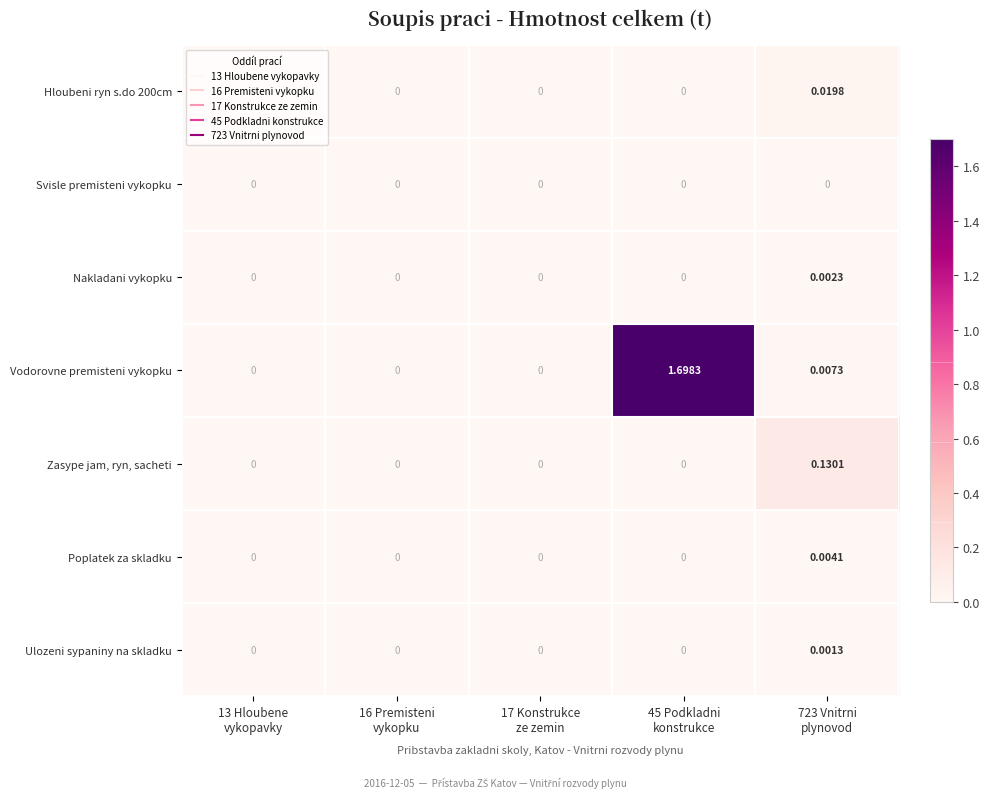

At how many categories does at least one series exceed 0?

2